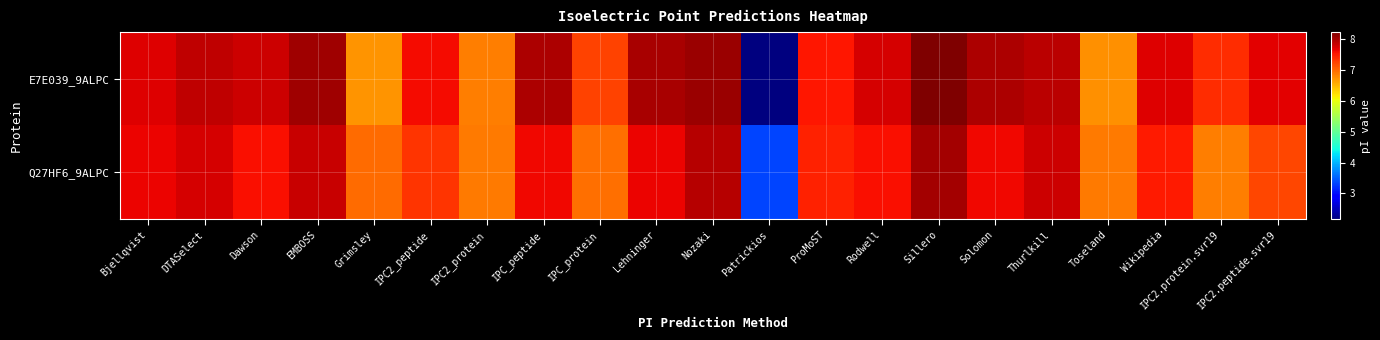

Reading left to right, what are all the values shown in this chart?

E7E039_9ALPC: Bjellqvist=7.7	DTASelect=7.9	Dawson=7.8	EMBOSS=8.0	Grimsley=6.7	IPC2_peptide=7.6	IPC2_protein=6.9	IPC_peptide=8.0	IPC_protein=7.2	Lehninger=8.0	Nozaki=8.1	Patrickios=2.2	ProMoST=7.5	Rodwell=7.8	Sillero=8.2	Solomon=8.0	Thurlkill=7.9	Toseland=6.7	Wikipedia=7.7	IPC2.protein.svr19=7.4	IPC2.peptide.svr19=7.7
Q27HF6_9ALPC: Bjellqvist=7.6	DTASelect=7.7	Dawson=7.6	EMBOSS=7.8	Grimsley=7.0	IPC2_peptide=7.3	IPC2_protein=6.9	IPC_peptide=7.6	IPC_protein=7.0	Lehninger=7.6	Nozaki=7.9	Patrickios=3.3	ProMoST=7.4	Rodwell=7.6	Sillero=8.0	Solomon=7.6	Thurlkill=7.8	Toseland=6.9	Wikipedia=7.5	IPC2.protein.svr19=6.9	IPC2.peptide.svr19=7.2